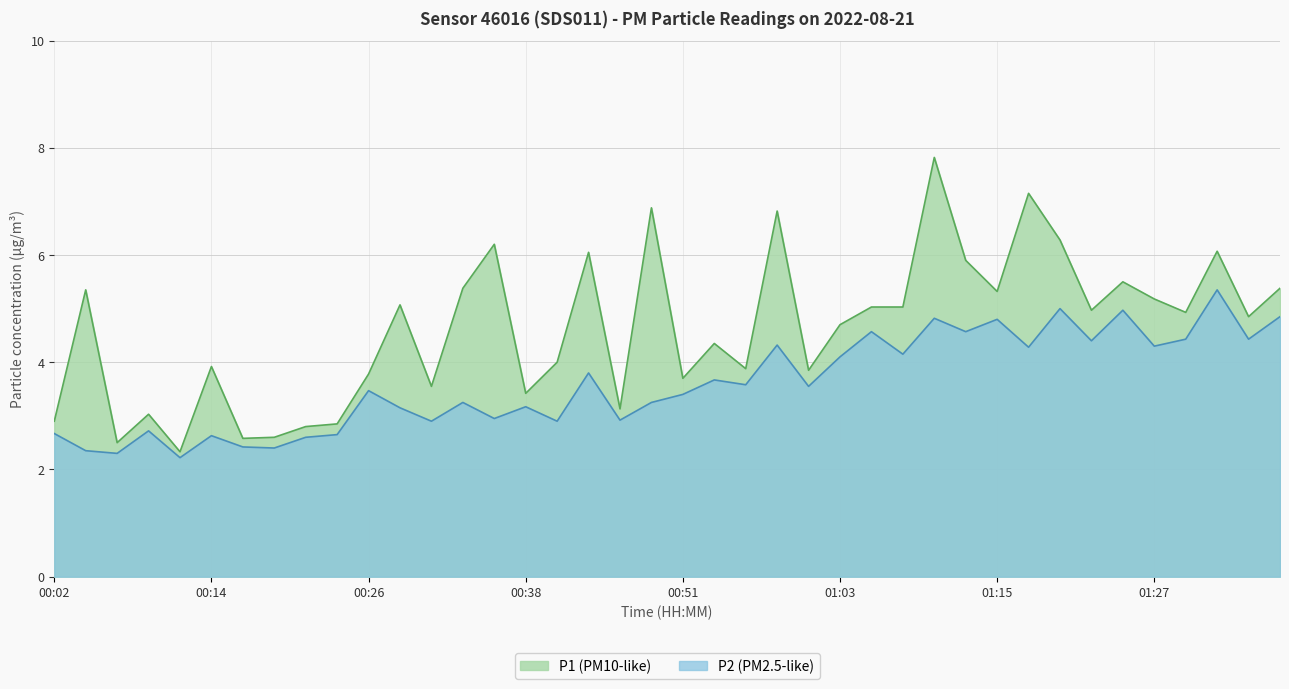

How many series are shown in this chart?

2